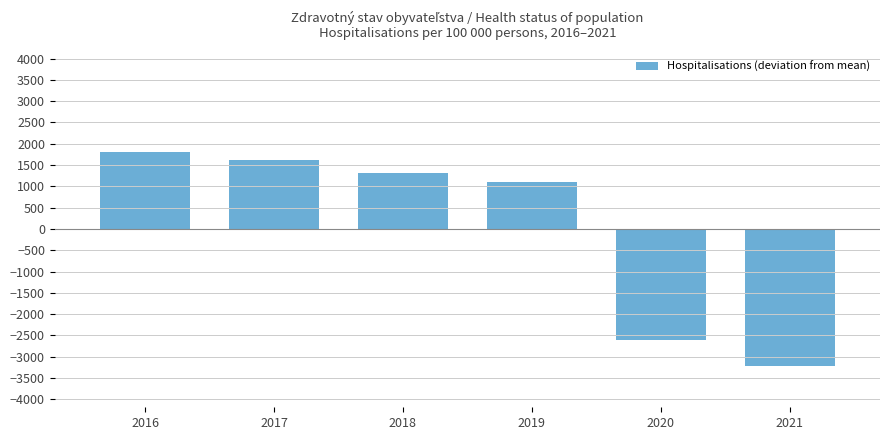

Rank the categories by value from highest to lowest.

2016, 2017, 2018, 2019, 2020, 2021